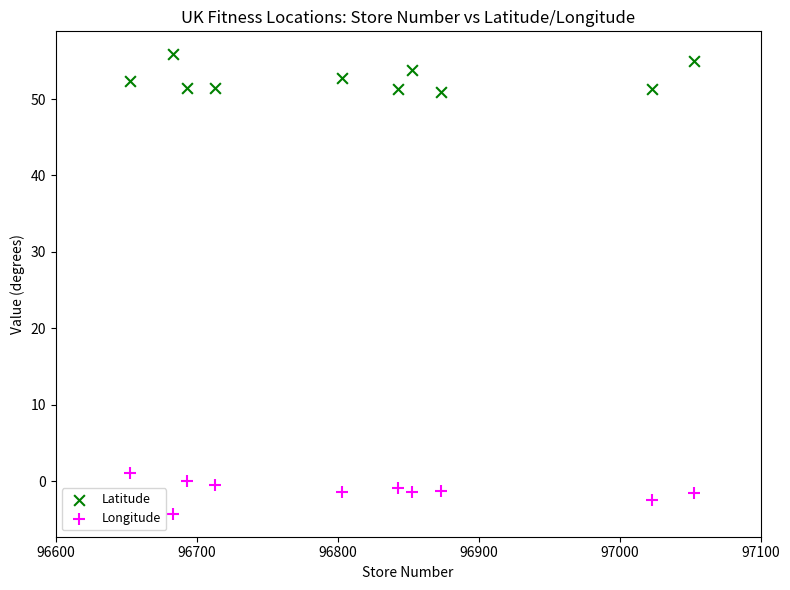

What are all the series names shown in the legend?

Latitude, Longitude